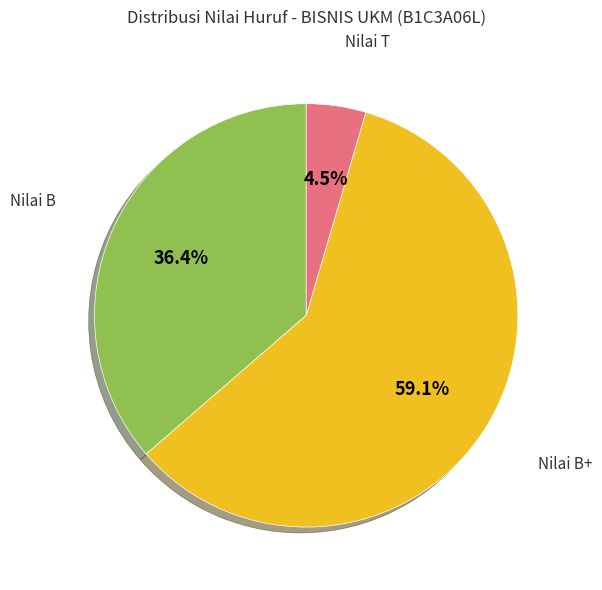

Which slice represents more than half of the pie?

Nilai B+